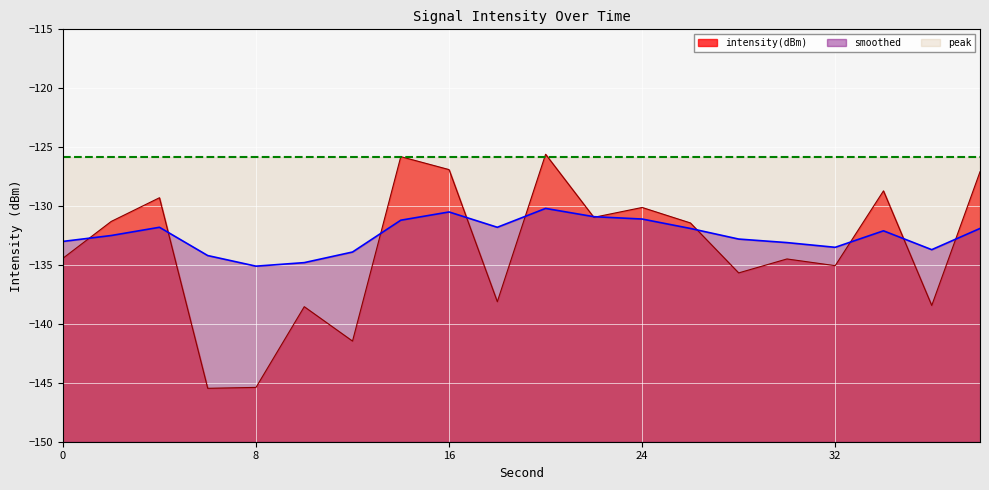

What is the average value of the intensity(dBm) series?

-133.7